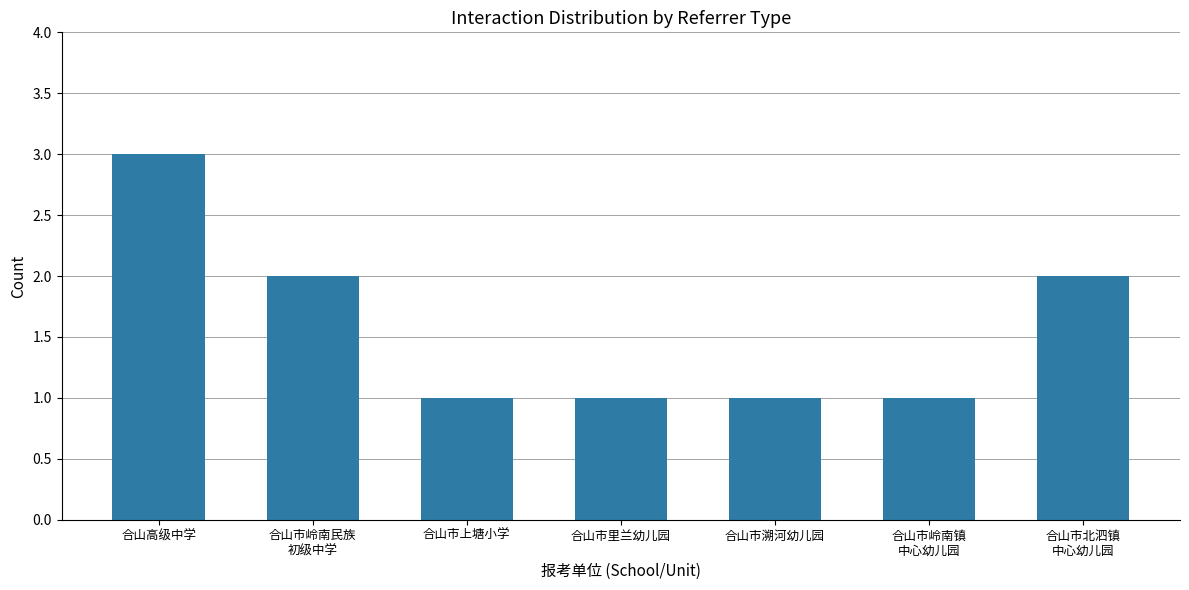

Is it true that the value at 合山市溯河幼儿园 is 1?

True